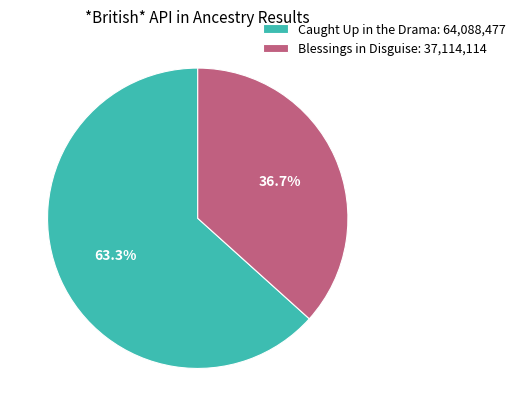

Is Caught Up in the Drama the majority of the pie?

Yes